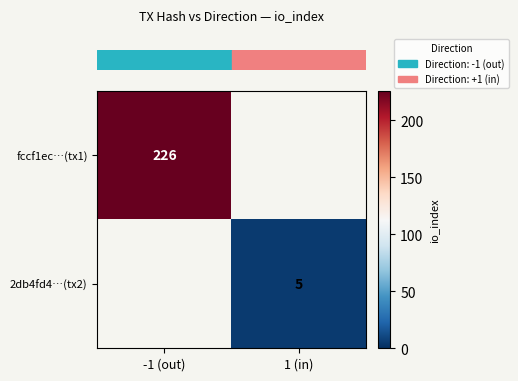

At which label is row_0 closest to 226?

-1 (out)